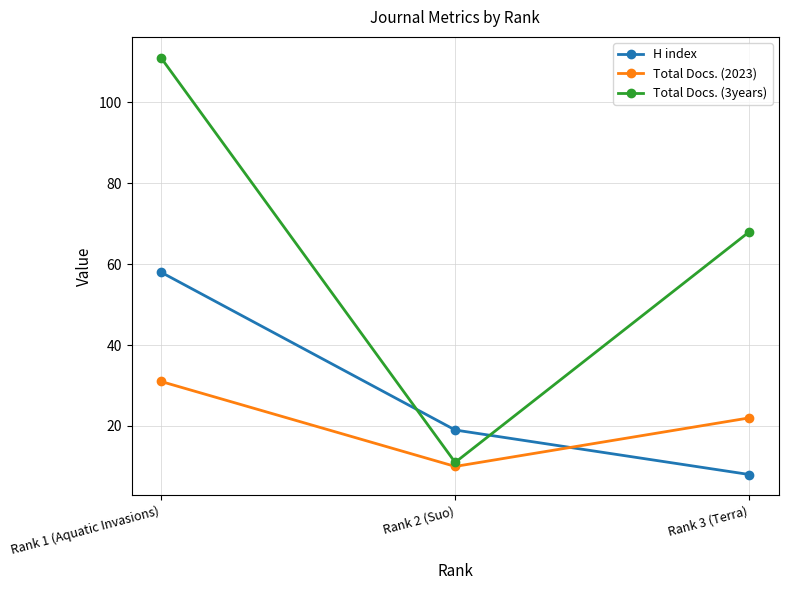

Reading right to left, list all the values displayed in this chart.

H index: 8	19	58
Total Docs. (2023): 22	10	31
Total Docs. (3years): 68	11	111